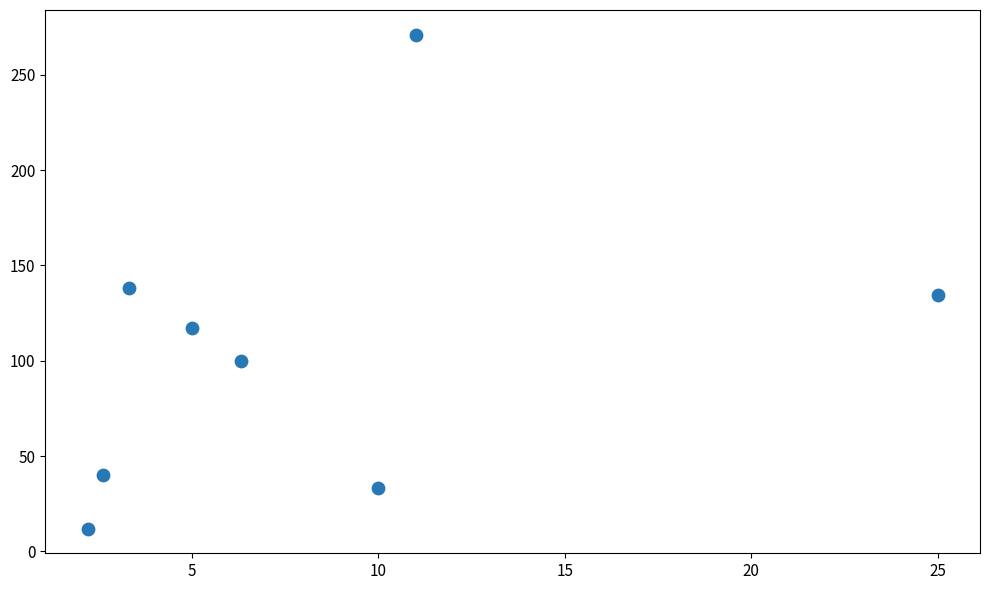

What is the average X value?

8.2